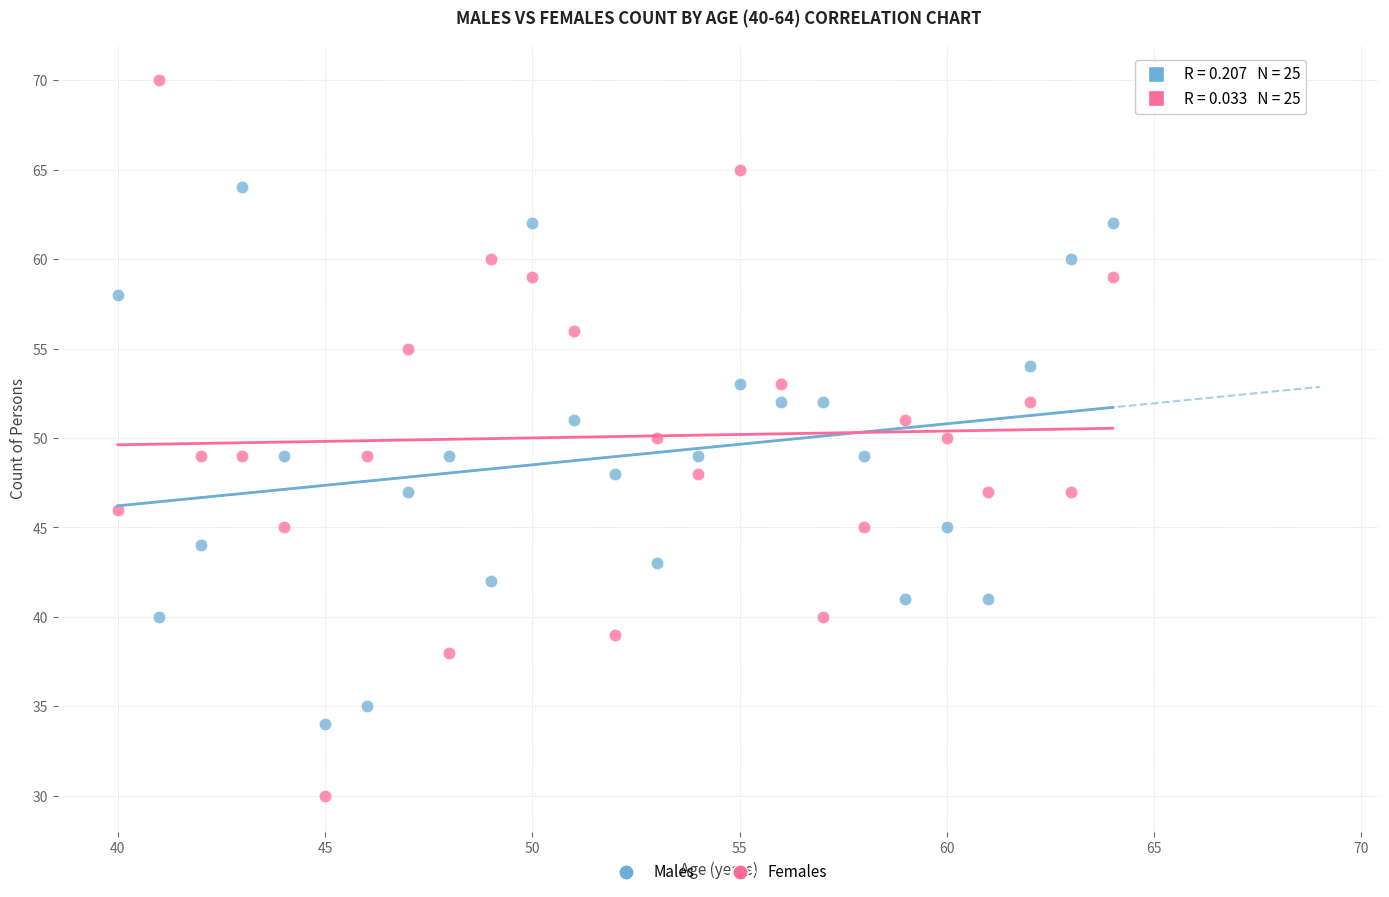

Across all data points, what is the range of X values (max minus min)?

24